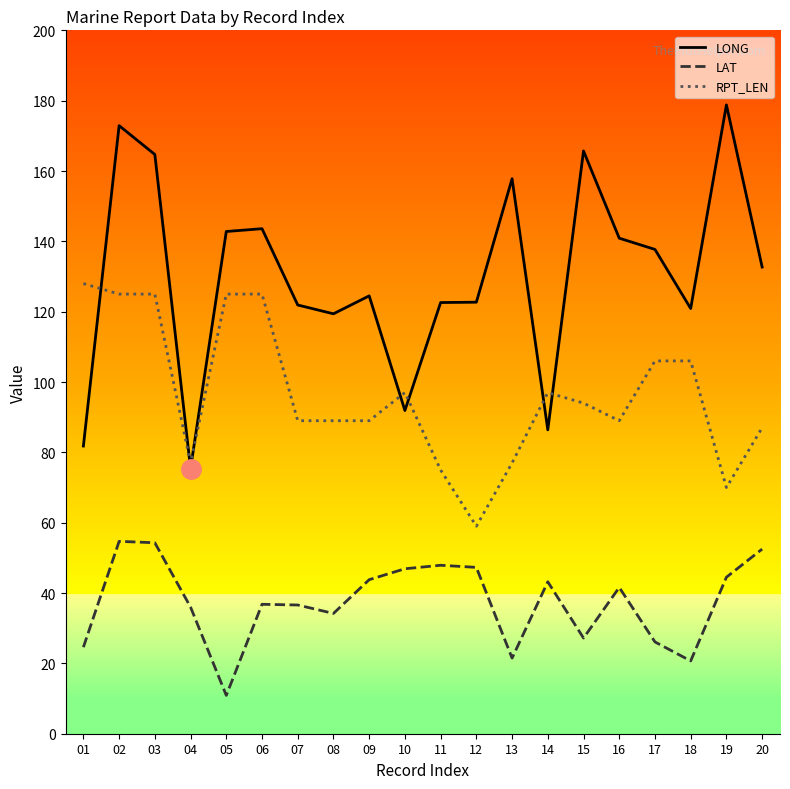

What is the sum of all LAT values?

751.3